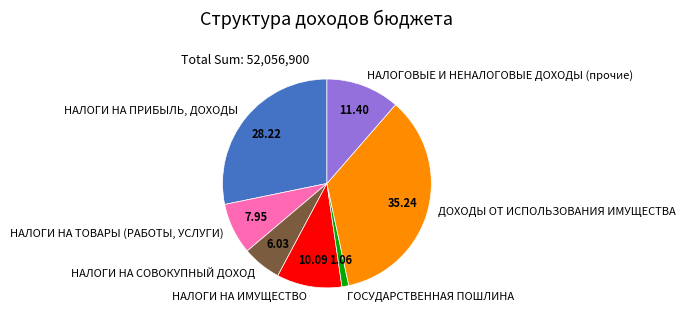

Rank the categories by value from highest to lowest.

ДОХОДЫ ОТ ИСПОЛЬЗОВАНИЯ ИМУЩЕСТВА, НАЛОГИ НА ПРИБЫЛЬ, ДОХОДЫ, НАЛОГОВЫЕ И НЕНАЛОГОВЫЕ ДОХОДЫ (прочие), НАЛОГИ НА ИМУЩЕСТВО, НАЛОГИ НА ТОВАРЫ (РАБОТЫ, УСЛУГИ), НАЛОГИ НА СОВОКУПНЫЙ ДОХОД, ГОСУДАРСТВЕННАЯ ПОШЛИНА